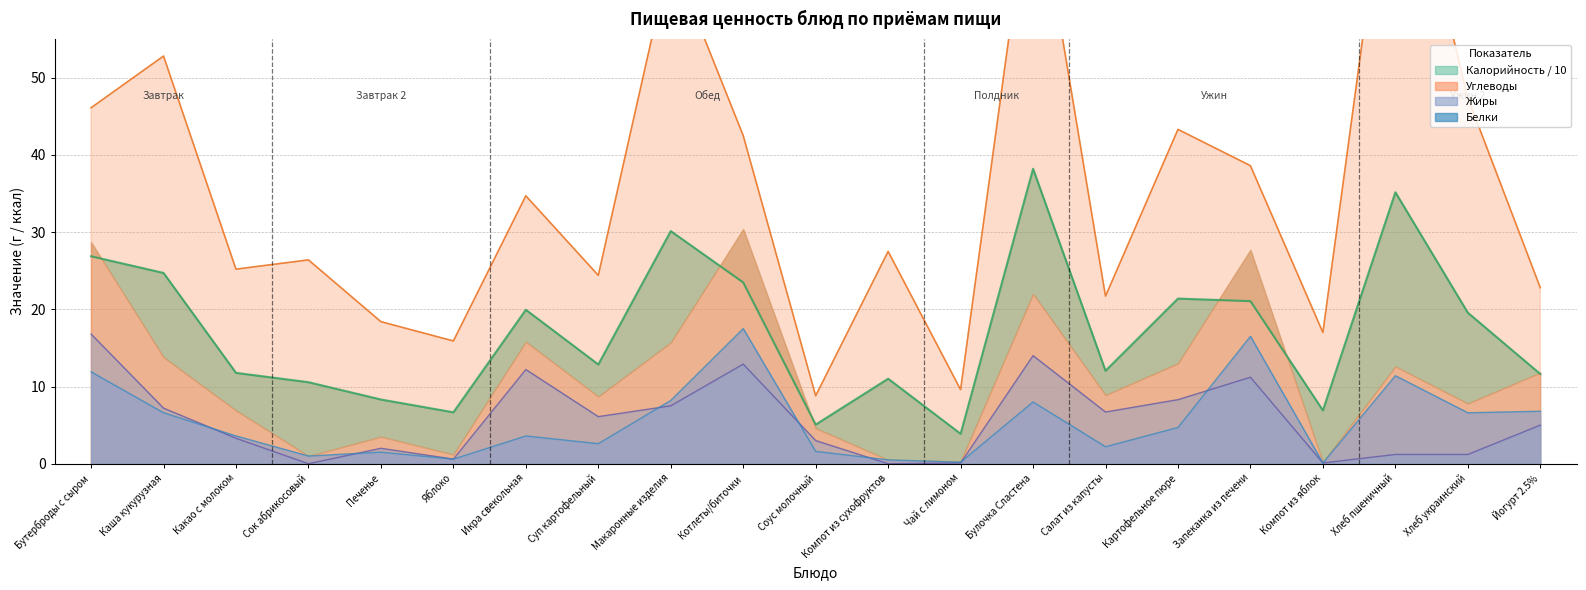

True or false: Калорийность and Белки intersect in this chart.

False